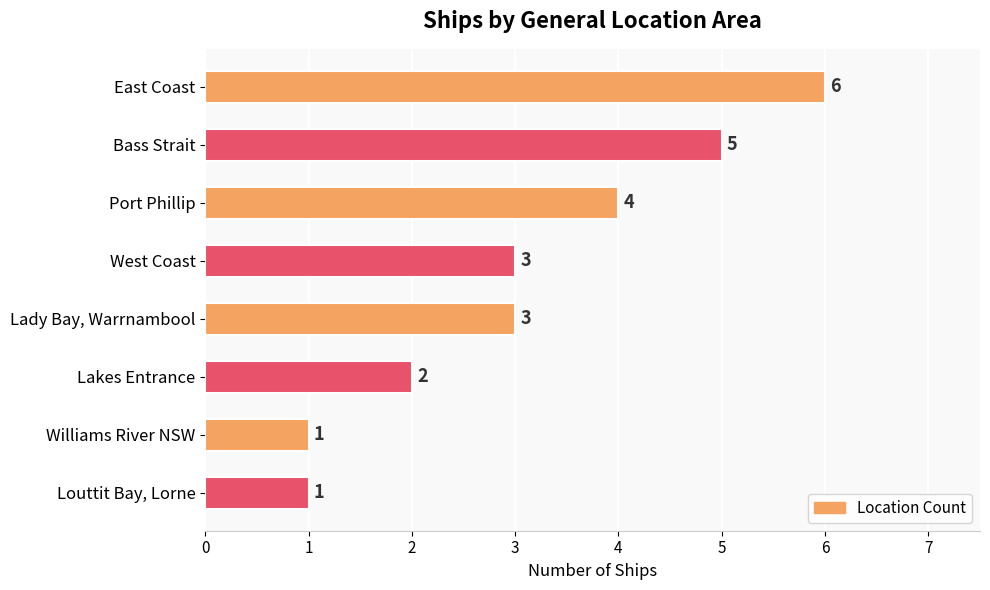

Is it true that the value at Williams River NSW is 1?

True